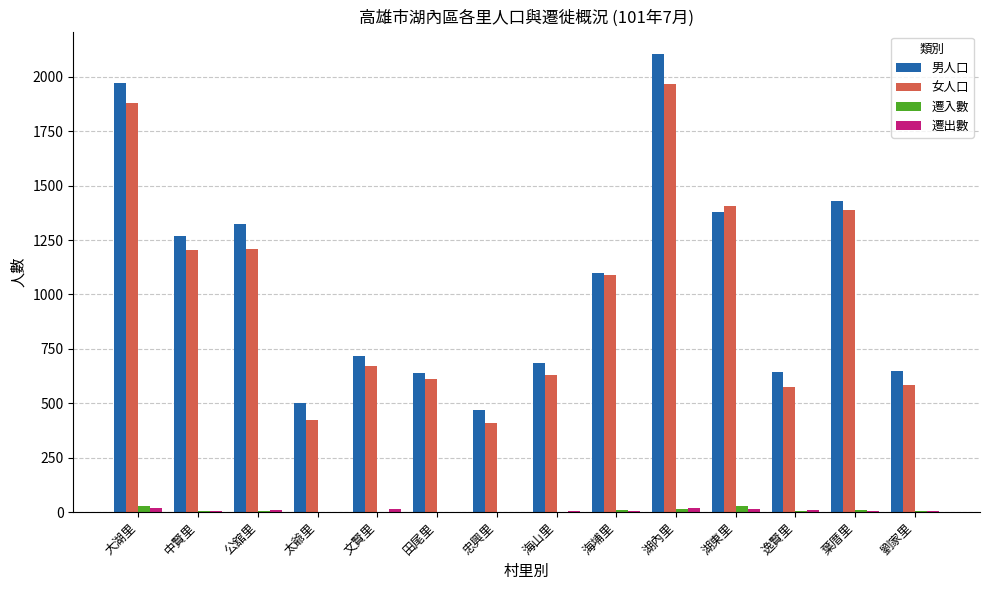

What is the sum of the 女人口 values at 太爺里 and 文賢里?

1098